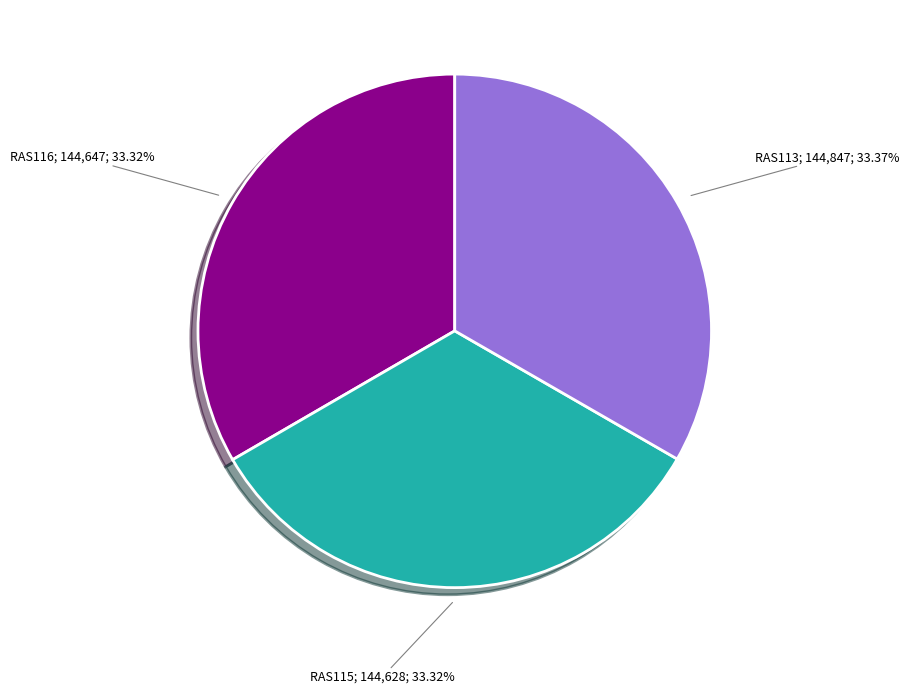

To the nearest percent, what is the average slice percentage?

33%